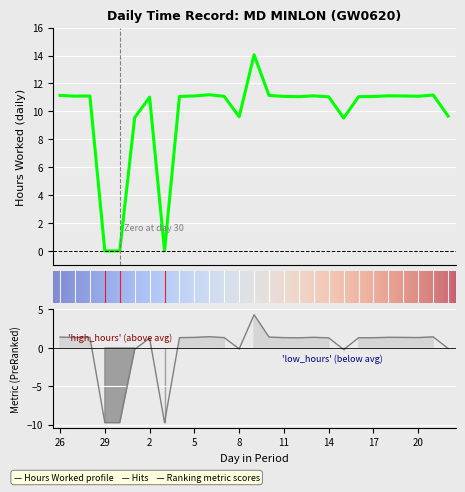

The chart shows a value of 11.0 at 2. True or false?

True